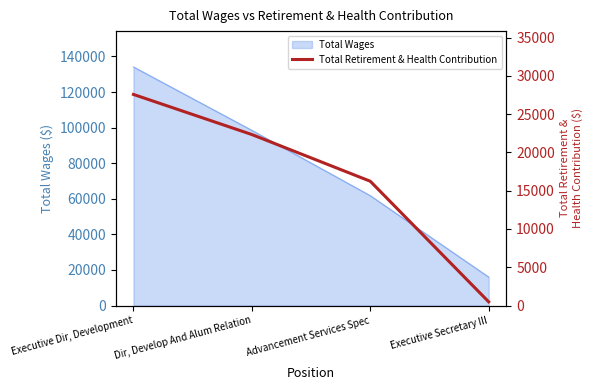

List the labels in order of value, largest first.

Executive Dir, Development, Dir, Develop And Alum Relation, Advancement Services Spec, Executive Secretary III